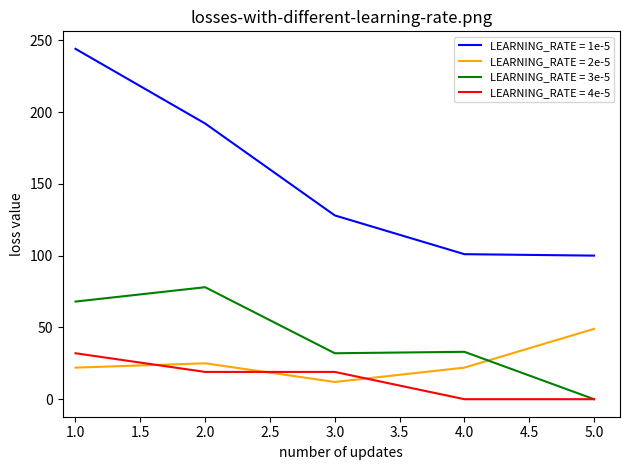

Which series has the widest spread of values?

LEARNING_RATE = 1e-5